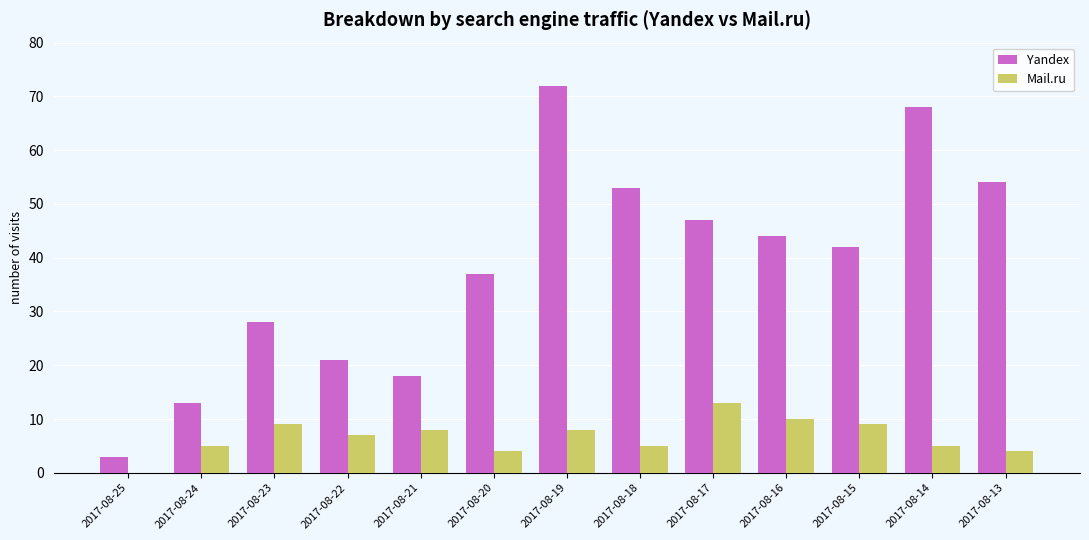

Which category has the highest value in the Yandex series?

2017-08-19